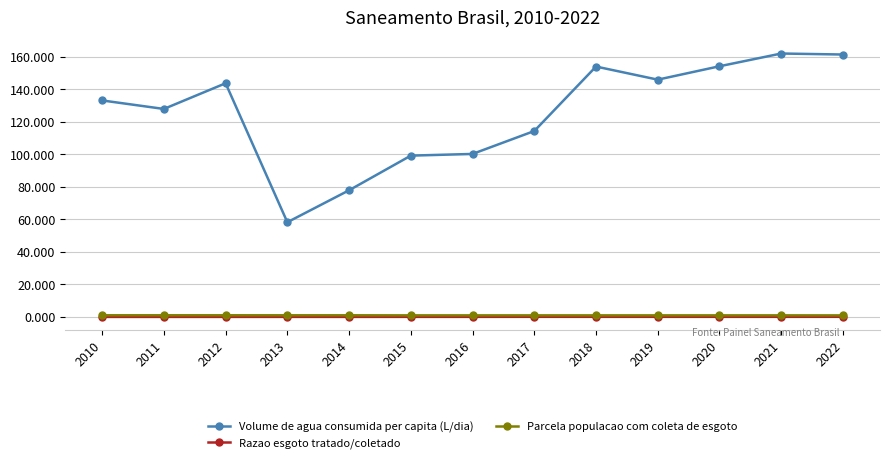

What is the total value across all series at 2015?

100.2